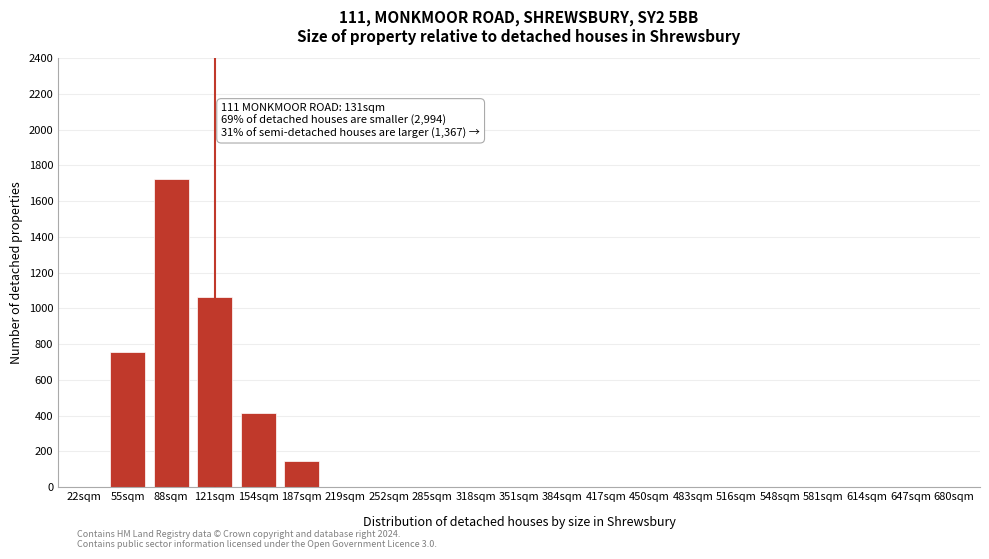

Reading left to right, extract all data points from this chart.

22sqm=0	55sqm=754	88sqm=1724	121sqm=1066	154sqm=413	187sqm=143	219sqm=0	252sqm=0	285sqm=0	318sqm=0	351sqm=0	384sqm=0	417sqm=0	450sqm=0	483sqm=0	516sqm=0	548sqm=0	581sqm=0	614sqm=0	647sqm=0	680sqm=0